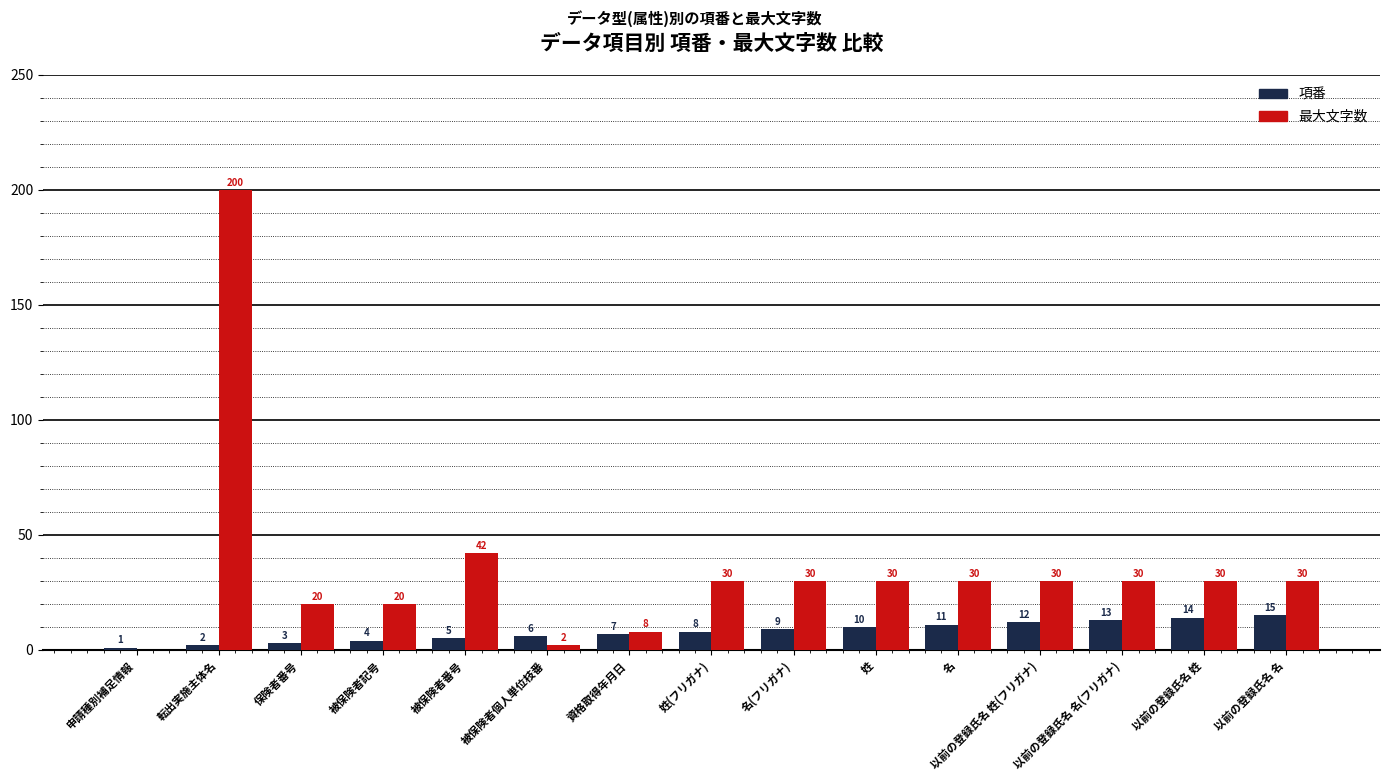

True or false: 項番 has a value of 13 at 以前の登録氏名 名(フリガナ).

True